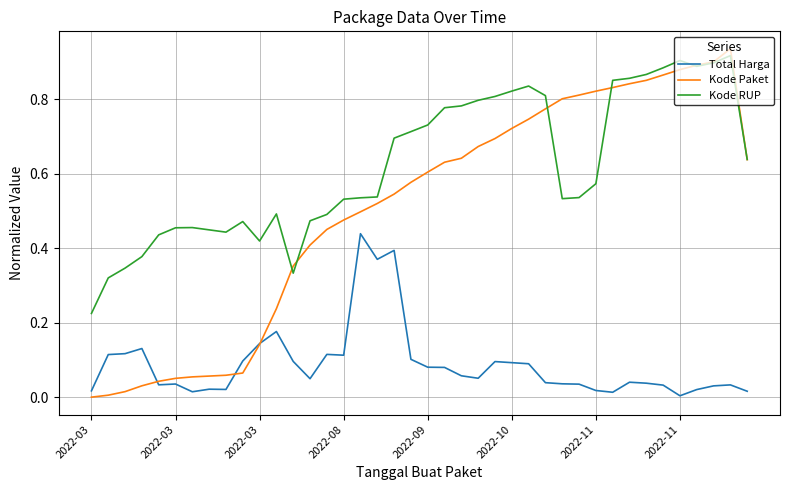

How many distinct data groups are displayed?

3